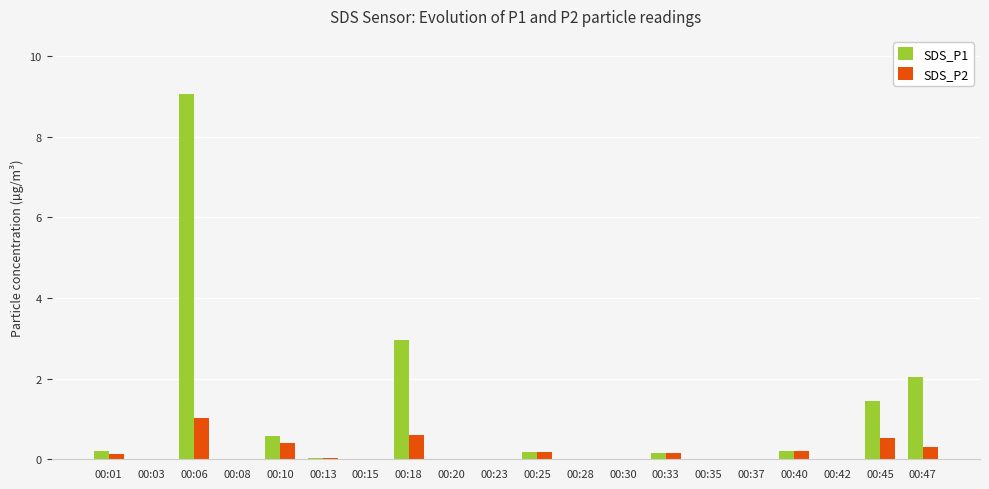

What is the greatest value displayed?

9.1